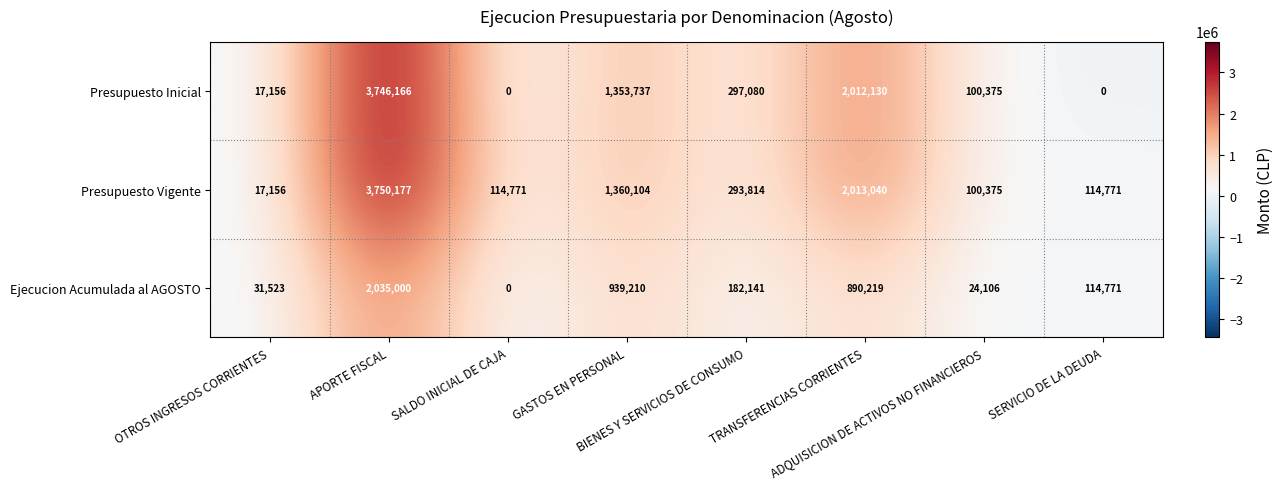

Which series has the largest total across all categories?

Presupuesto Vigente